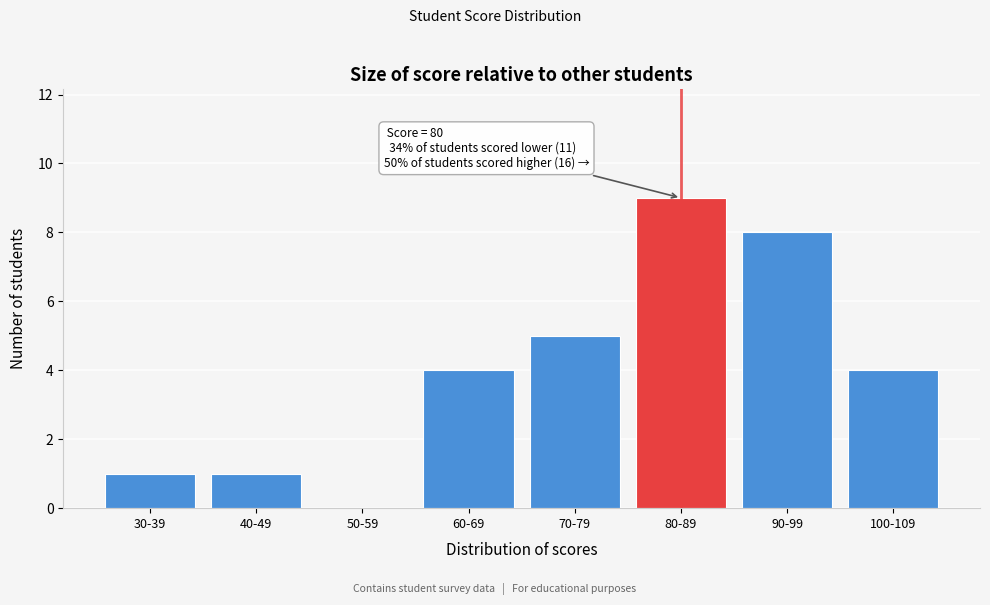

Reading right to left, transcribe all the data shown in this chart.

100-109=4	90-99=8	80-89=9	70-79=5	60-69=4	50-59=0	40-49=1	30-39=1